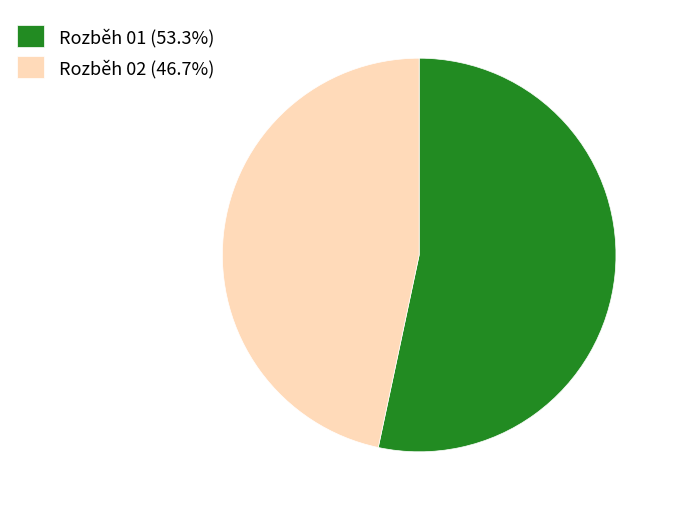

Combined, do Rozběh 02 (46.7%) and Rozběh 01 (53.3%) account for over 50%?

Yes